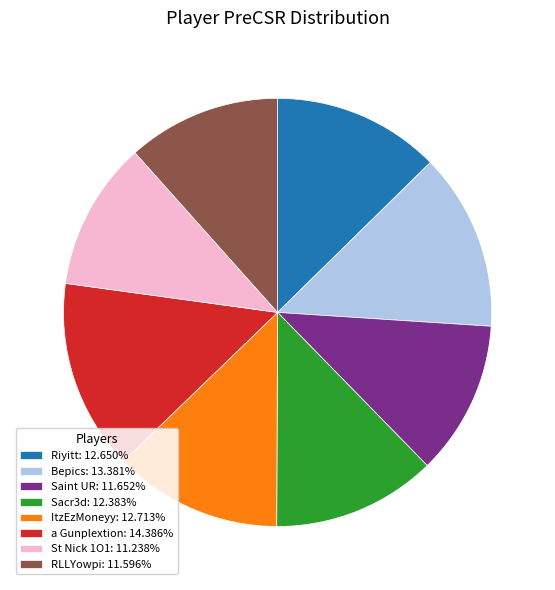

Does any single category account for the majority?

No